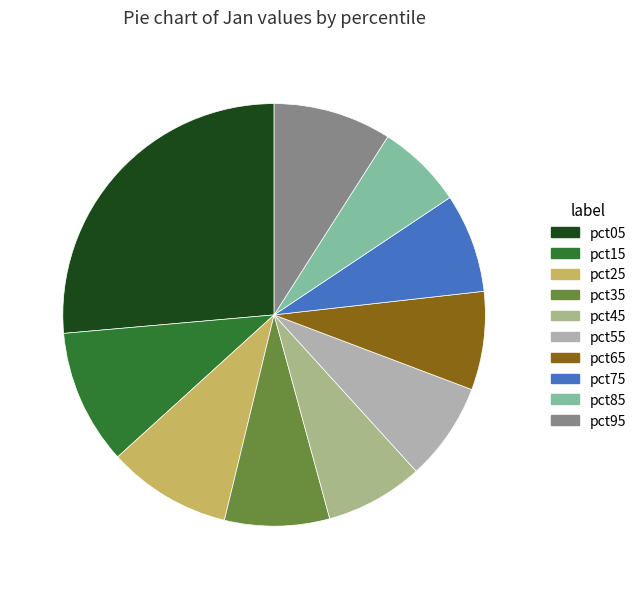

Which has a higher value, pct05 or pct35?

pct05